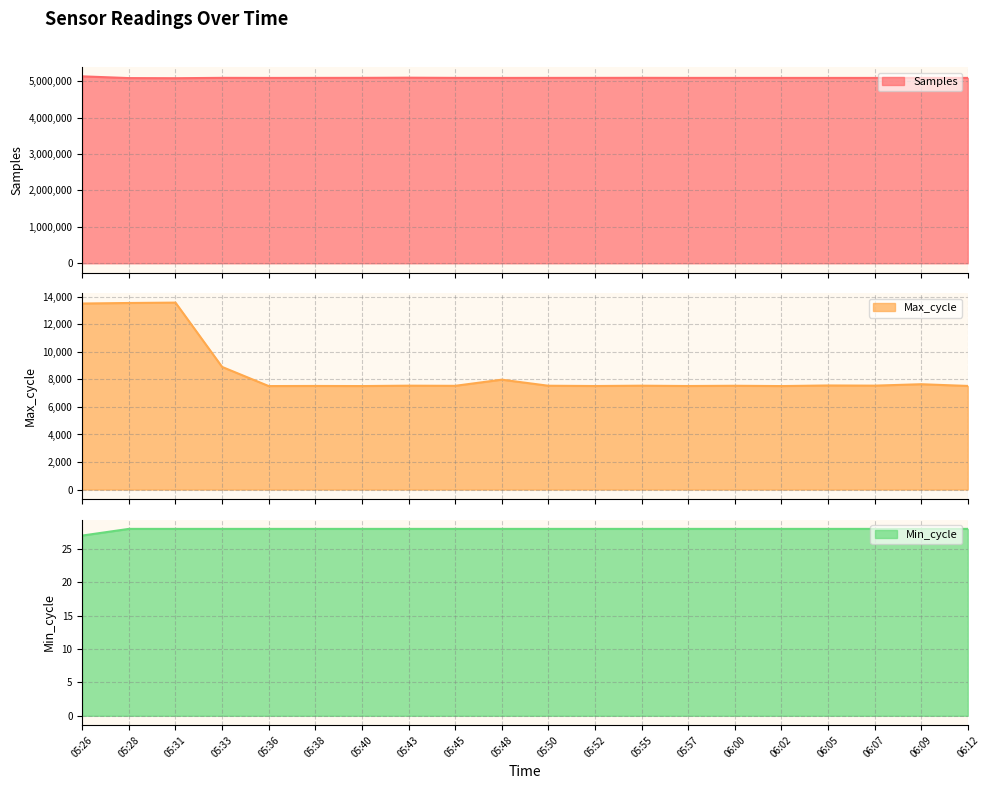

True or false: Max_cycle has more than 1 points higher than both neighbors.

True